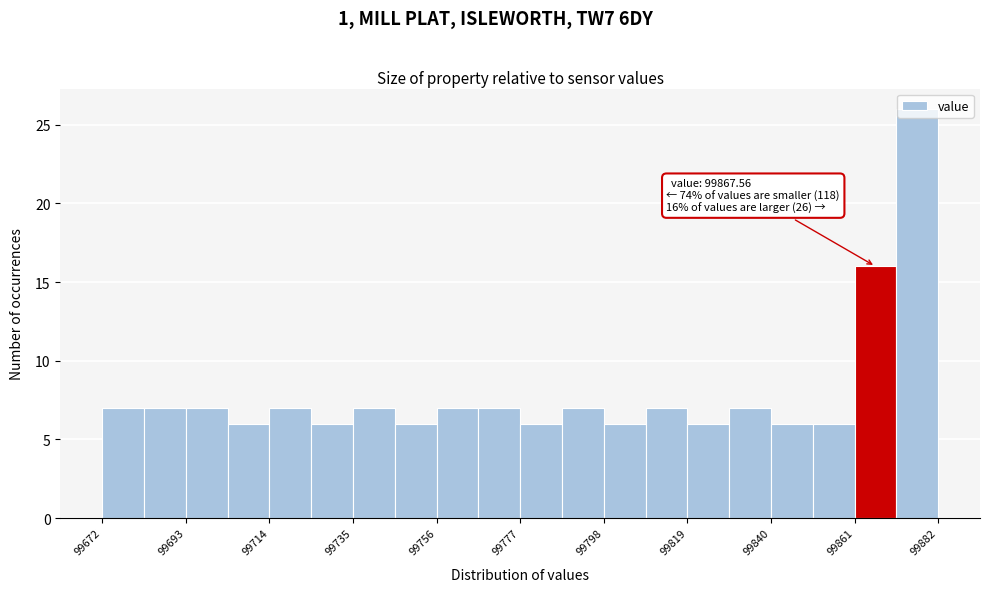

Around what value on the x-axis is the tallest bar? Give the approximate position of its centre, as read against the axis.

99875